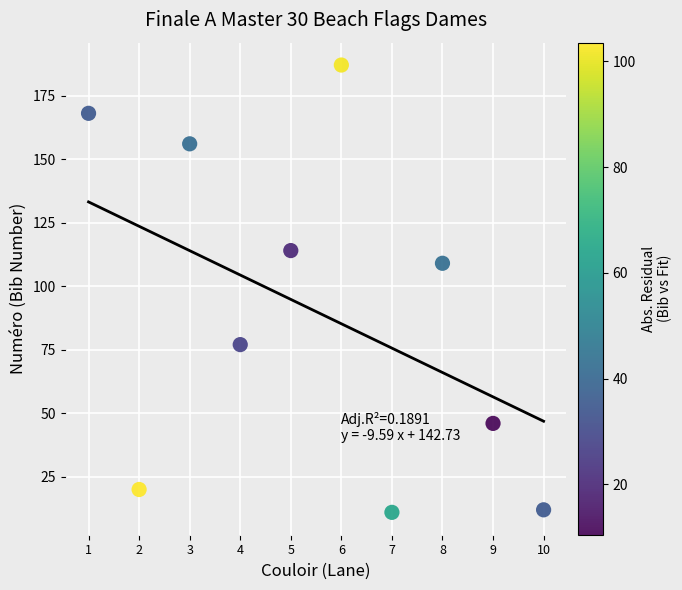

What Y value in the scatter plot is closest to 99?

109